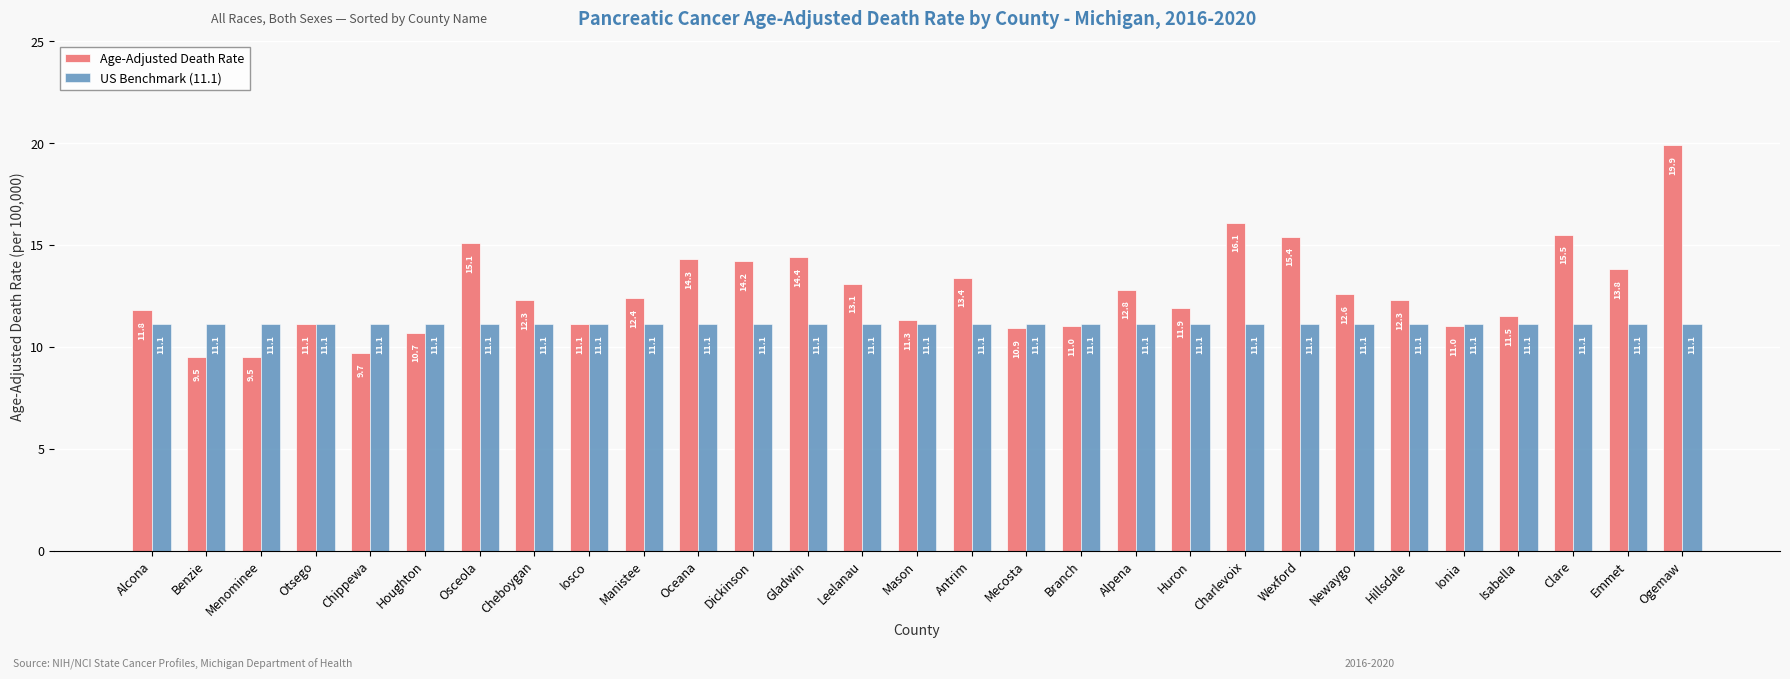

At how many categories does at least one series exceed 13?

11